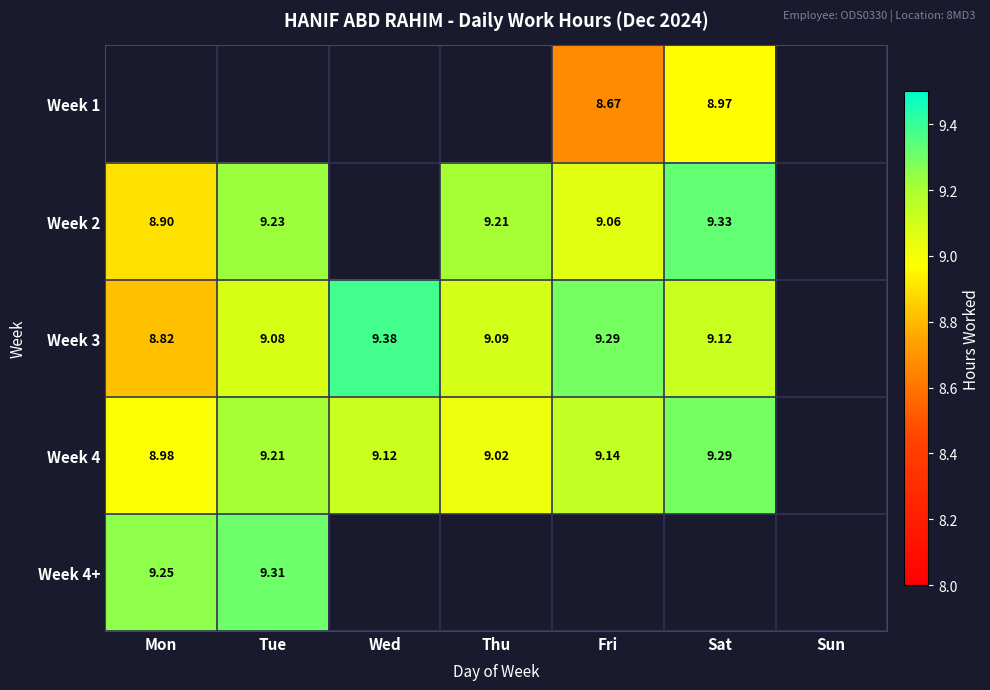

The value of Week 2 at Tue is 12.8. True or false?

False